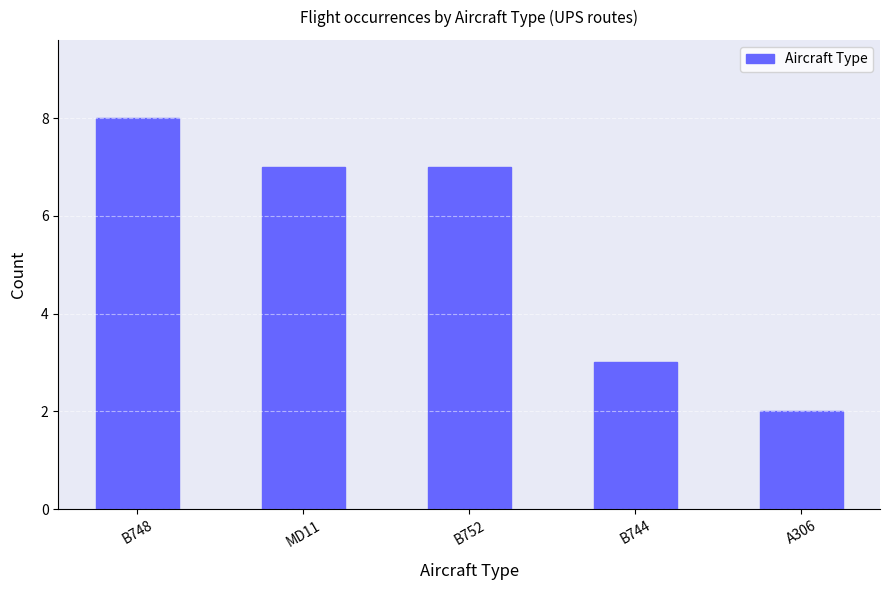

The chart shows a value of 3 at B744. True or false?

True